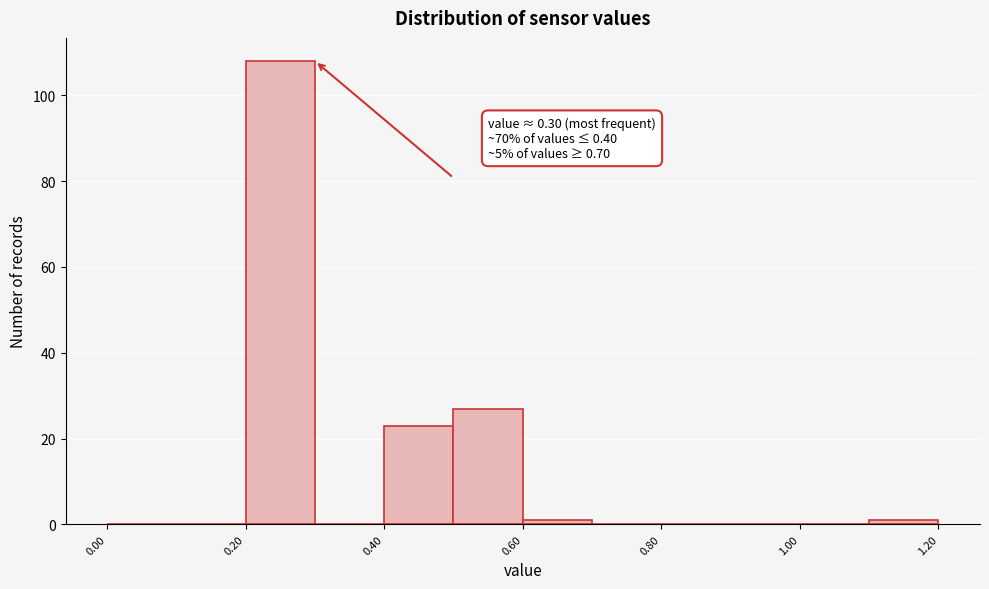

Over which range of the x-axis is the bar tallest?

0.2 to 0.3